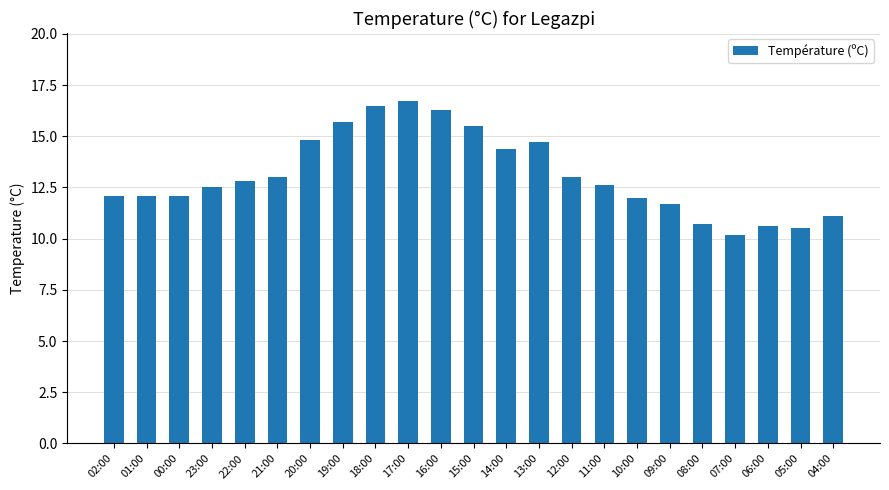

At which label does the data first exceed 12?

02:00